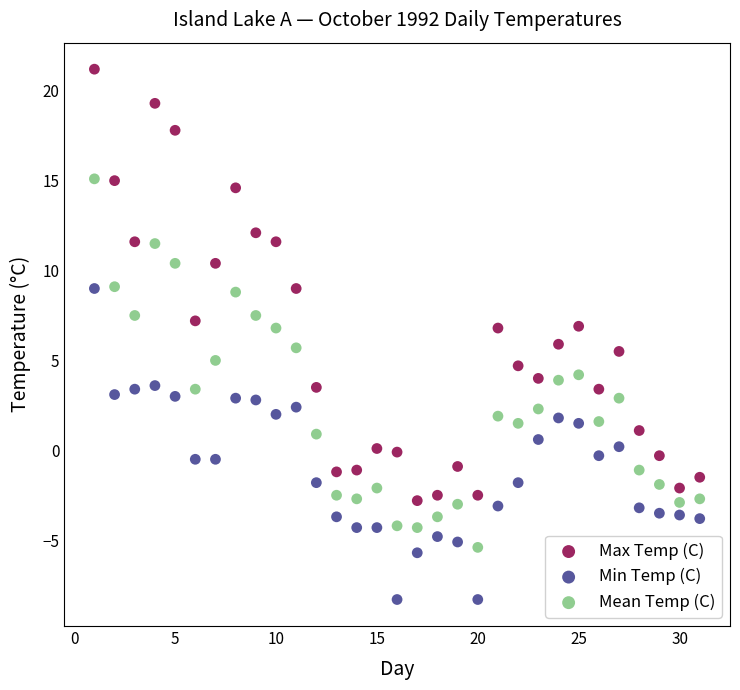

Which series contains the highest Y value?

Max Temp (C)